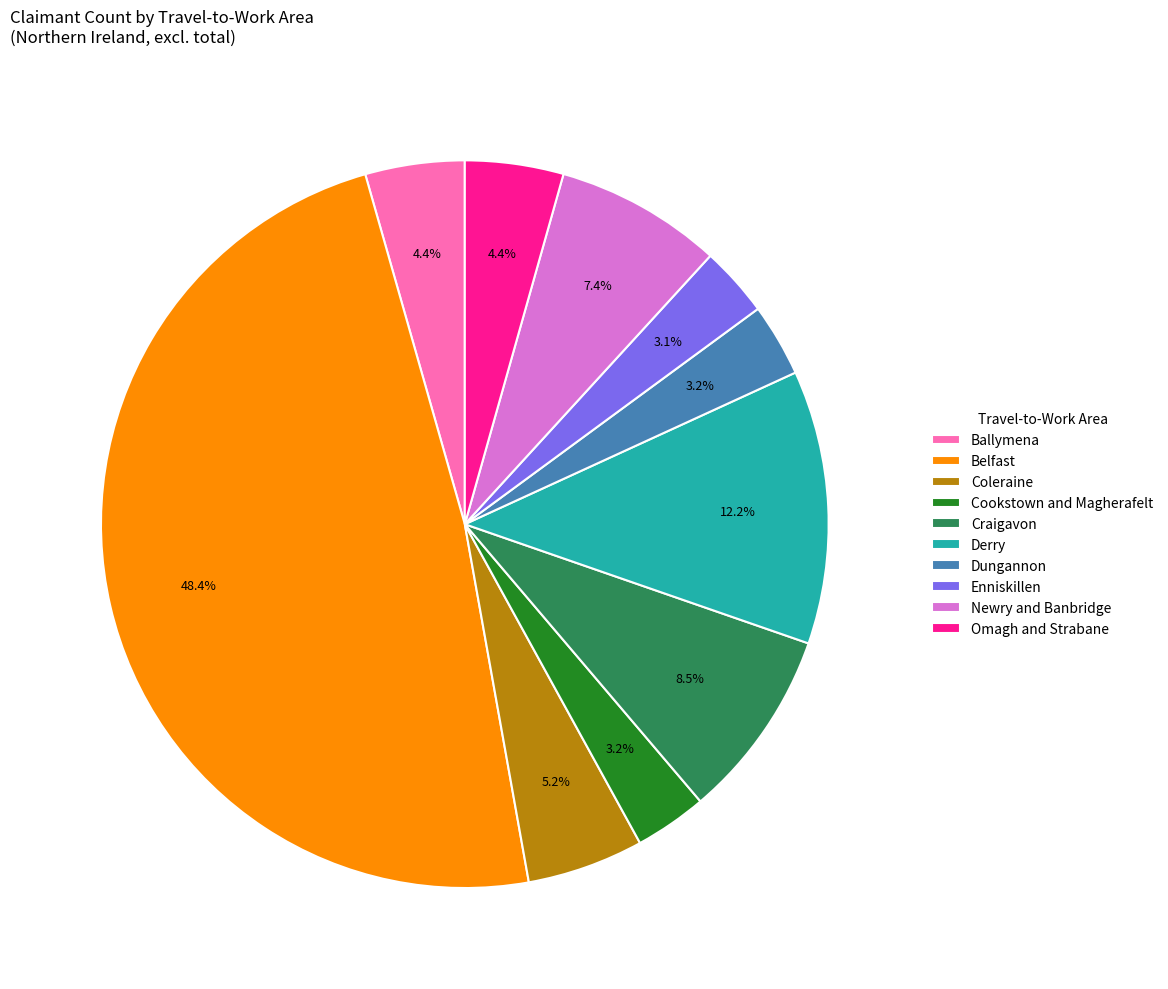

What is the total percentage of Belfast and Enniskillen?

51.5%